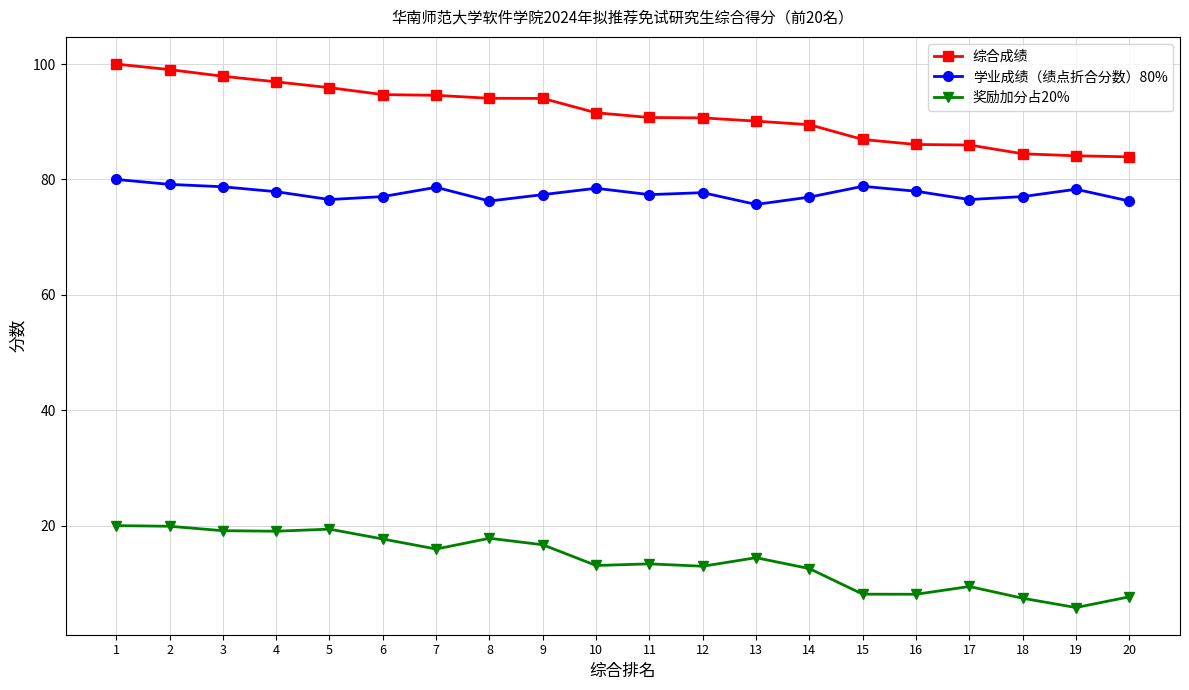

Which label corresponds to the smallest value in the chart?

19